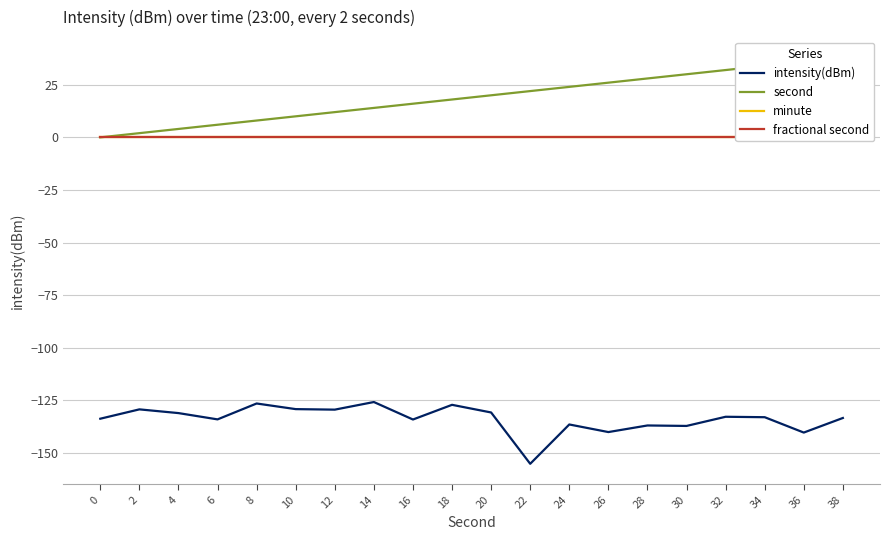

How many data points does each series have?

20